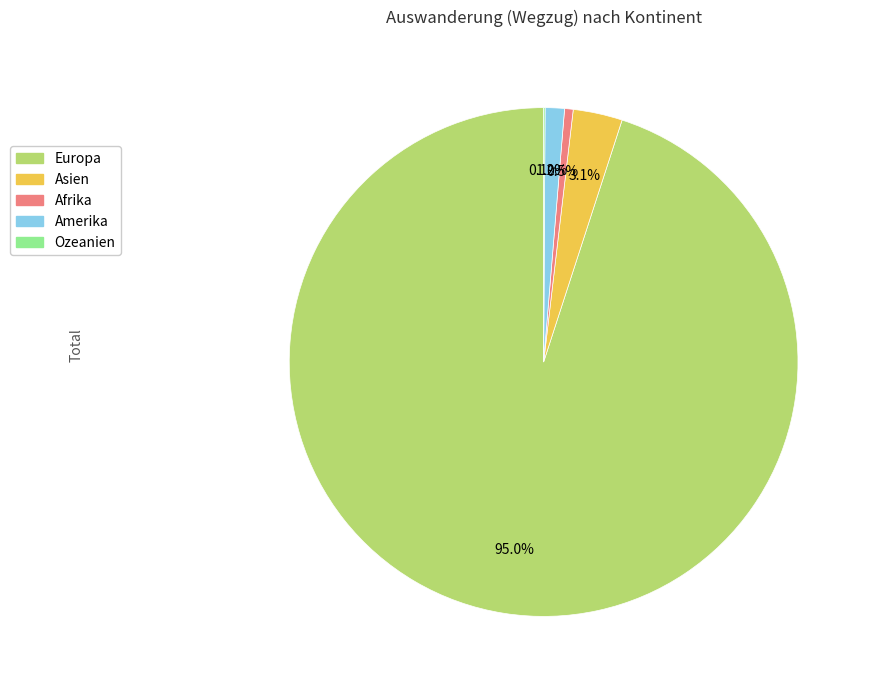

What is the ratio of the value at Amerika to the value at Asien?

0.4